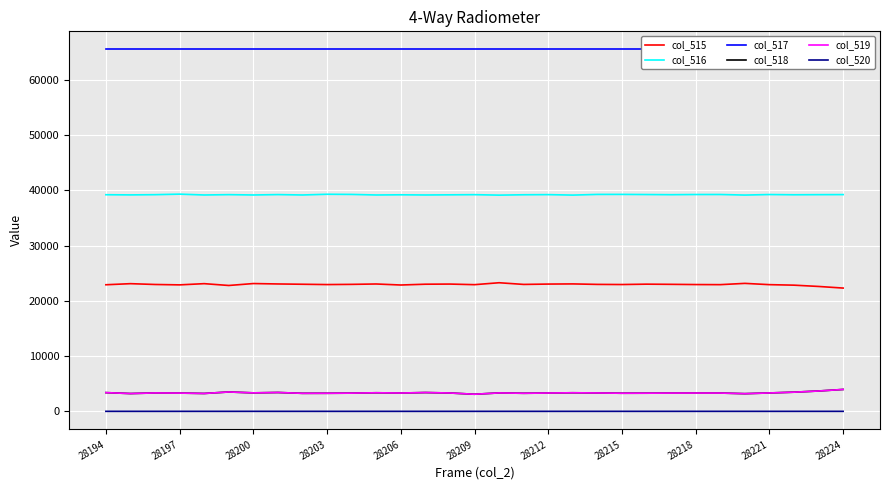

Which series has the largest total across all categories?

col_517